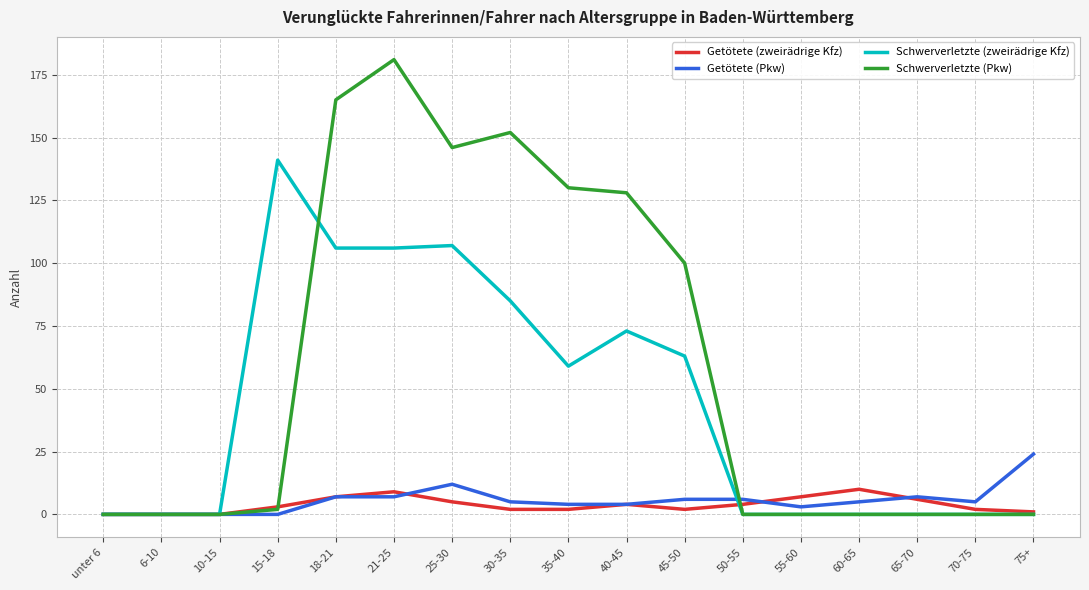

Is it true that Schwerverletzte (Pkw) equals 128 at 40-45?

True